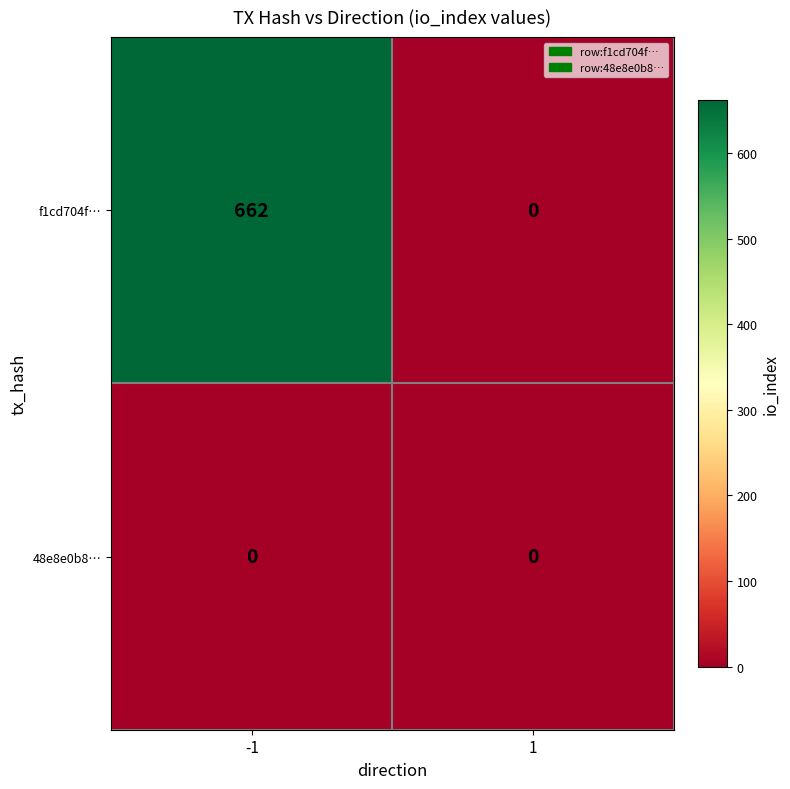

What is the maximum value for f1cd704f…?

662